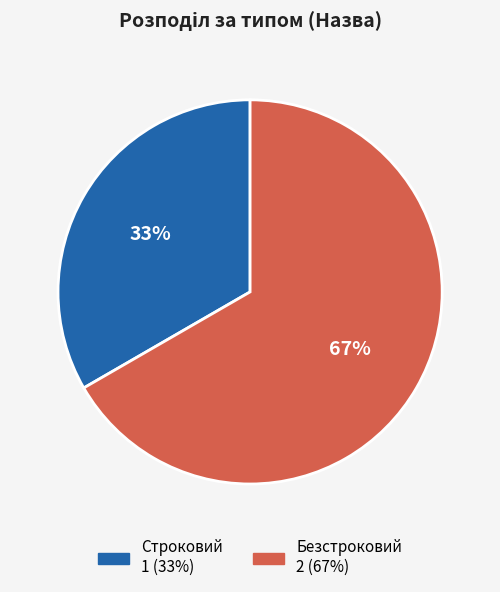

How many slices are in this pie chart?

2